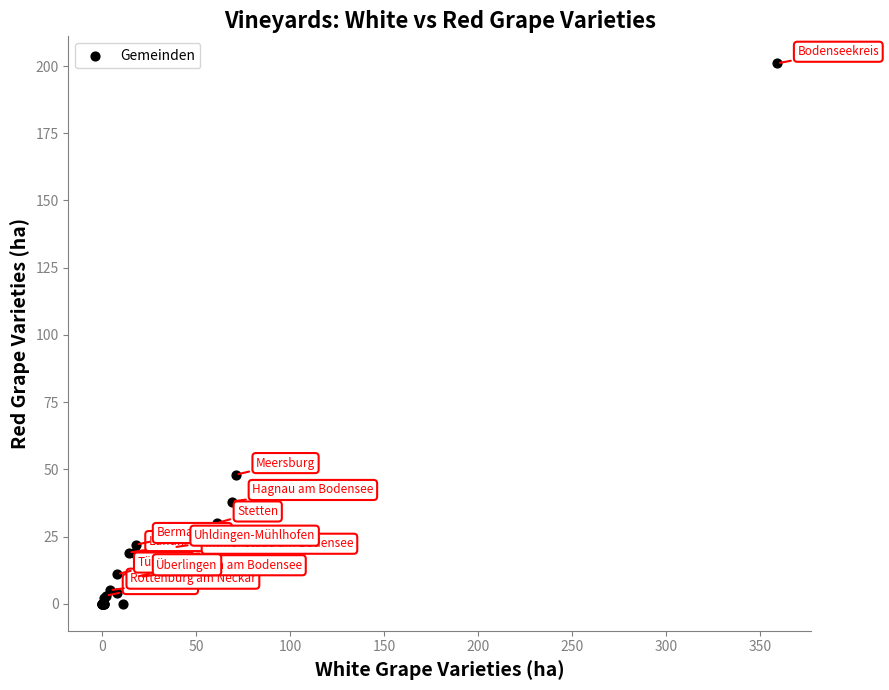

What Y value in the scatter plot is closest to 100?

48